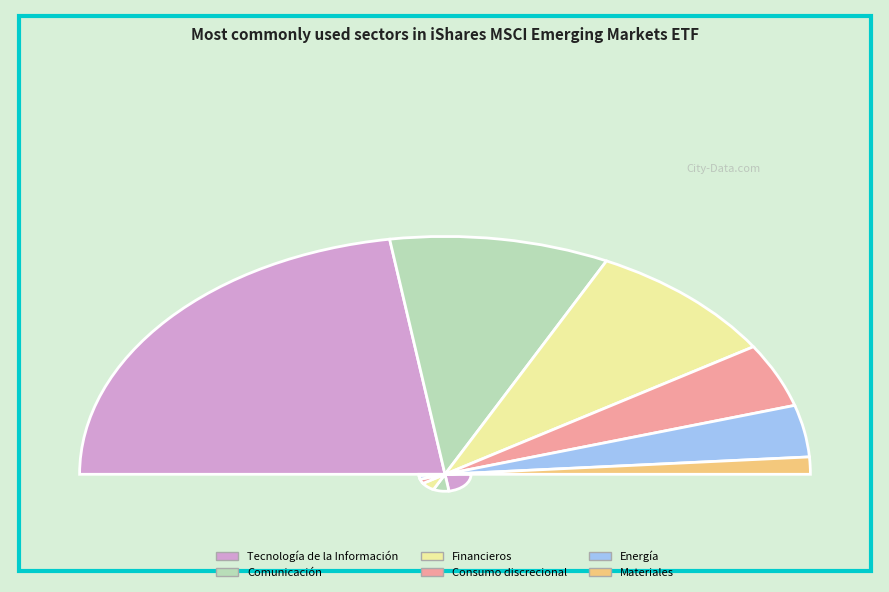

What portion of the pie excludes Financieros?

82.6%